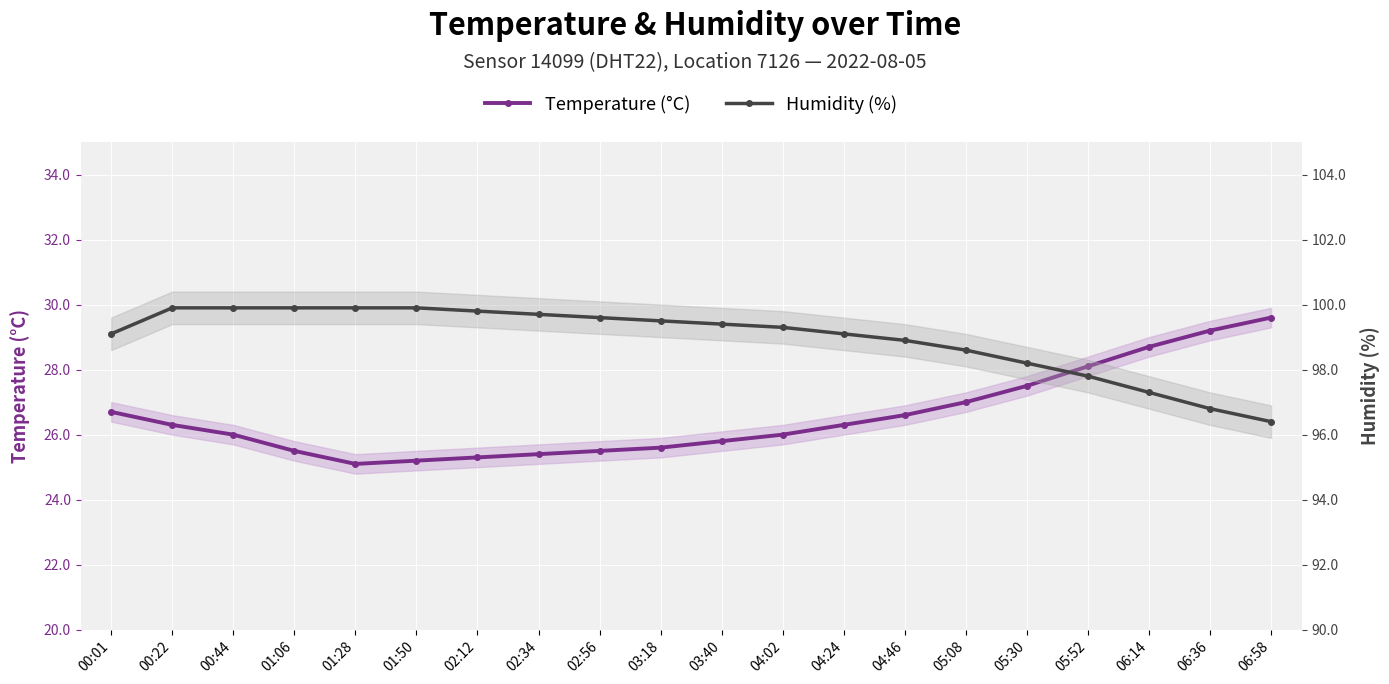

What is the approximate value of temperature at 06:14?

28.7